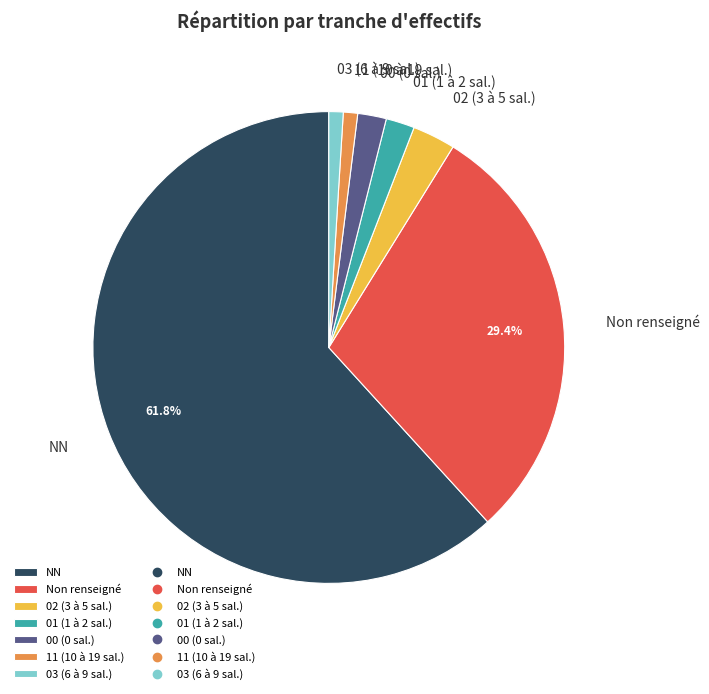

Do 02 (3 à 5 sal.) and 11 (10 à 19 sal.) together represent more than half of the pie?

No